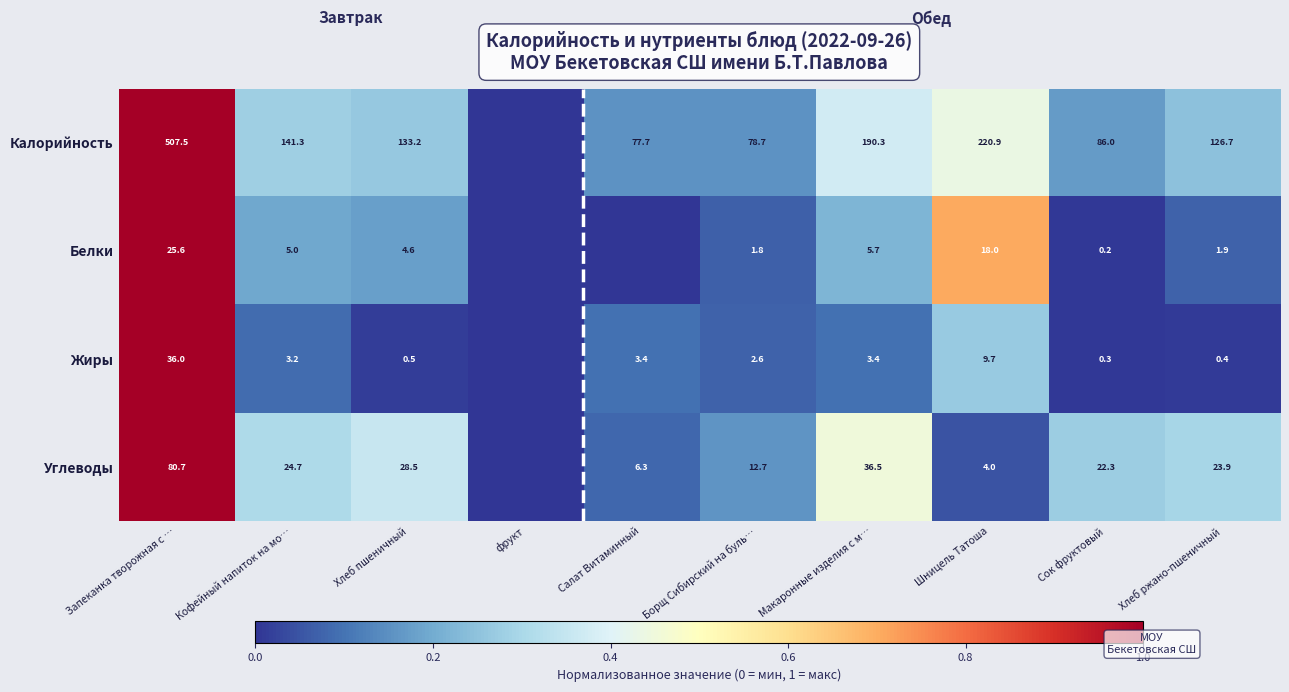

What is the greatest value displayed?

1.0